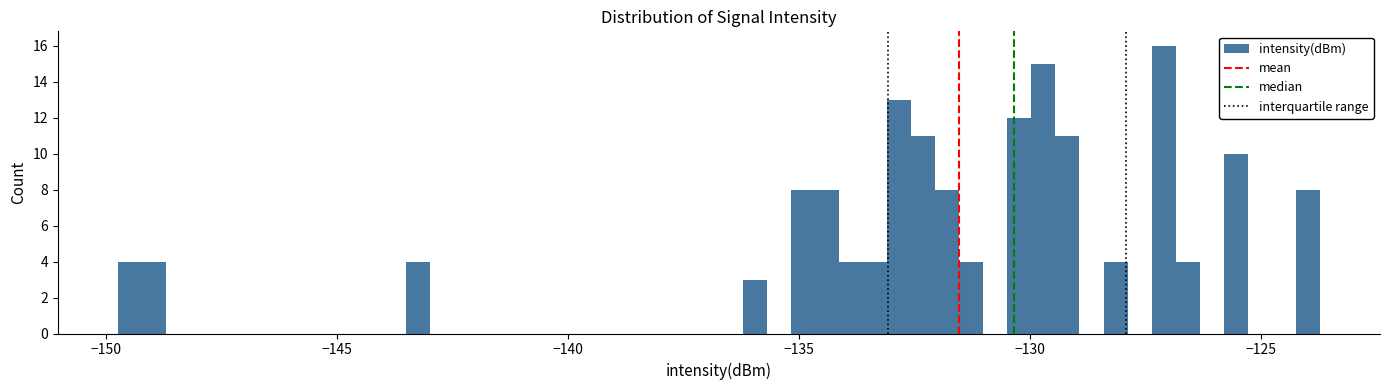

Read against the x-axis, roughly where is the centre of the tallest bar?

-127.0